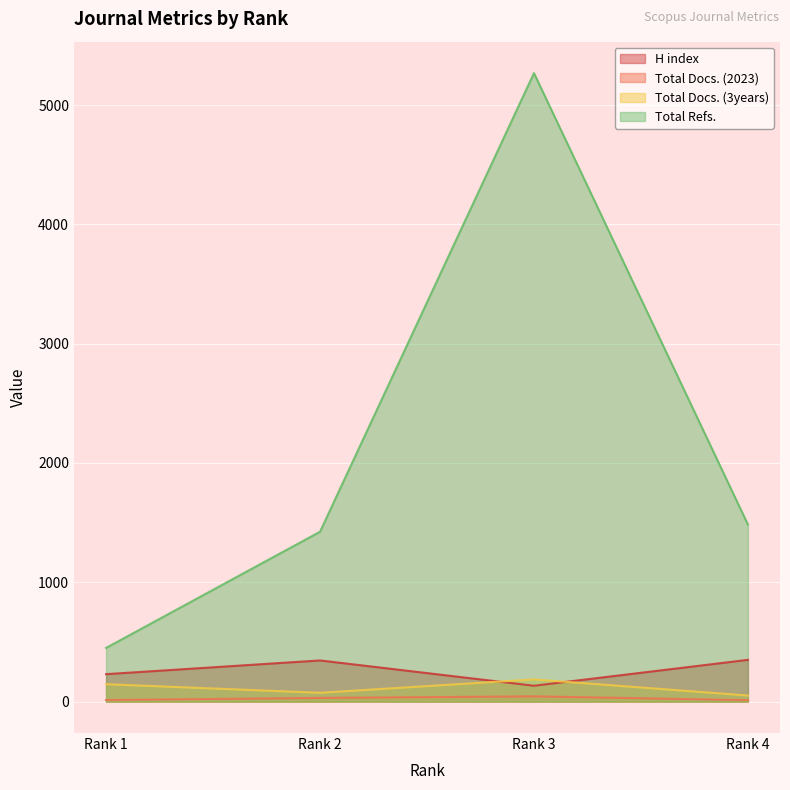

What is the value of the Total Docs. (3years) point at the 2nd from the left?

74